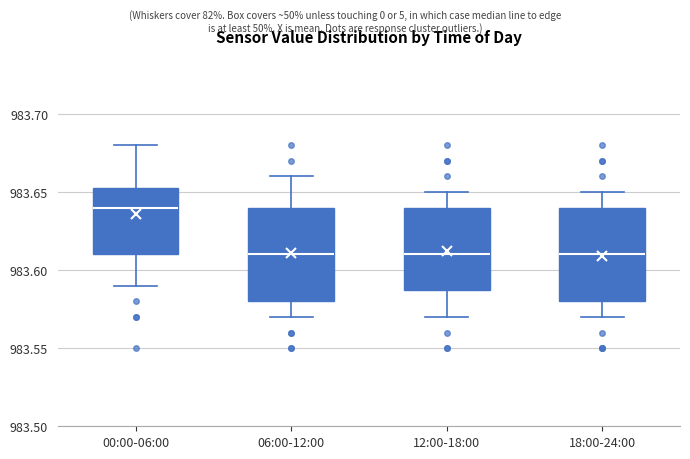

Reading left to right, transcribe this box plot: for each box, give where its median line is, the range the box spans, and where its two whiskers end, as read against the y-axis. The values are not printed on the chart, so give them approximately, as read against the axis.

00:00-06:00: median 983.640, box 983.610 to 983.655, whiskers 983.590 to 983.680
06:00-12:00: median 983.610, box 983.580 to 983.640, whiskers 983.570 to 983.660
12:00-18:00: median 983.610, box 983.590 to 983.640, whiskers 983.570 to 983.650
18:00-24:00: median 983.610, box 983.580 to 983.640, whiskers 983.570 to 983.650